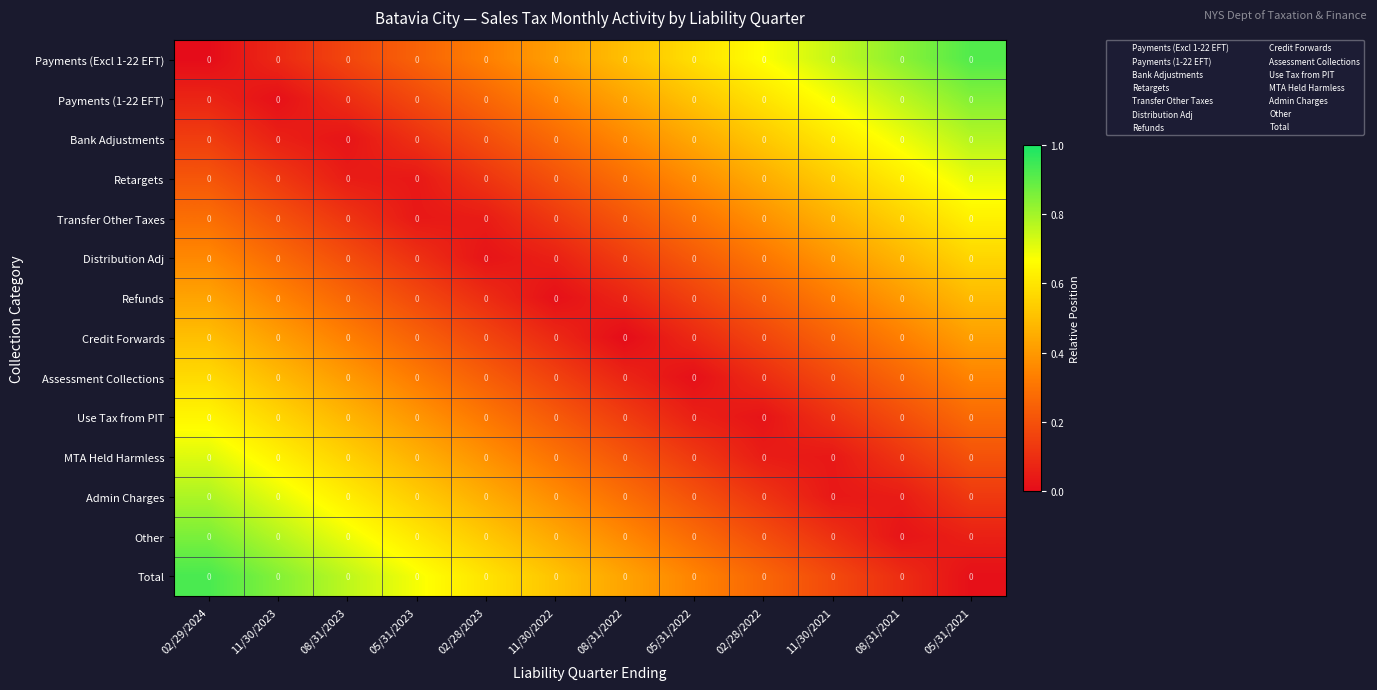

The value of Payments (1-22 EFT) at 05/31/2022 is 0.8. True or false?

False